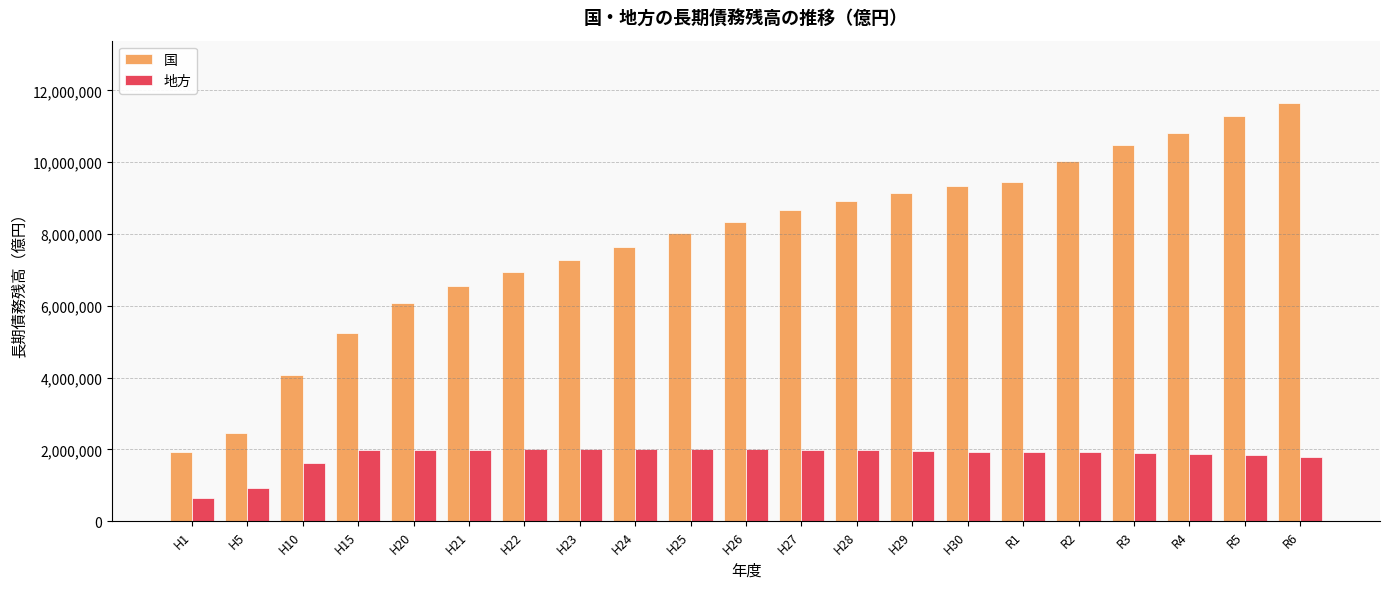

True or false: 地方 has a value of 701966 at R3.

False